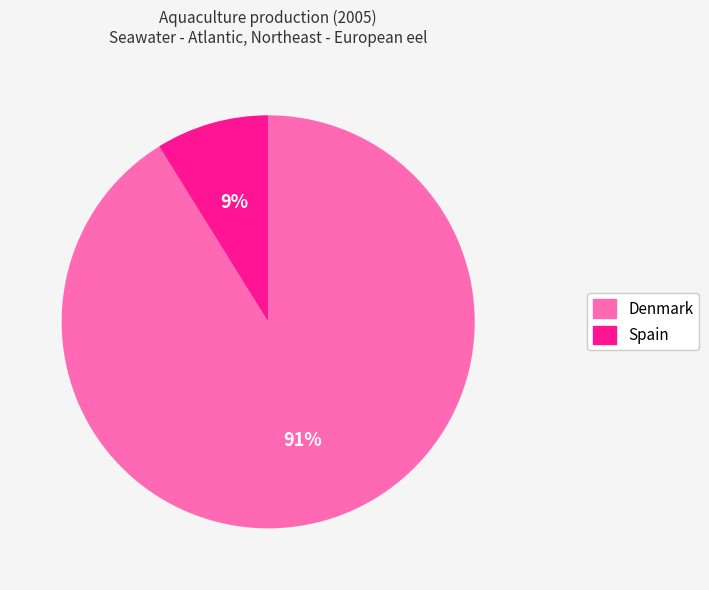

Which has a higher value, Spain or Denmark?

Denmark